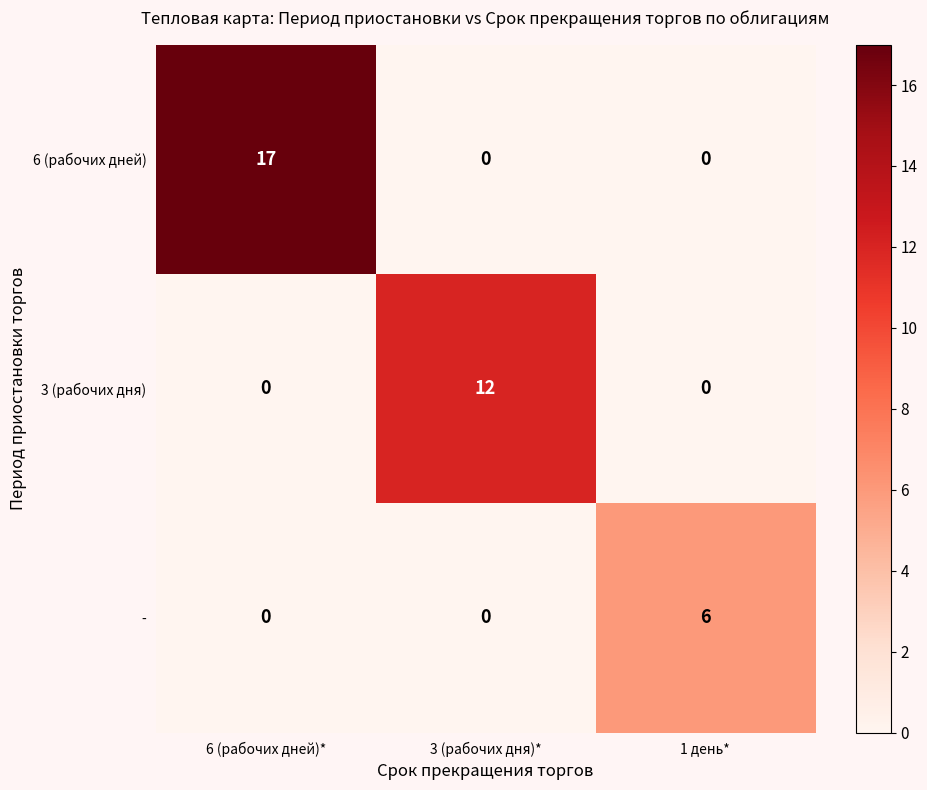

What is the total value across all series at 1 день*?

6